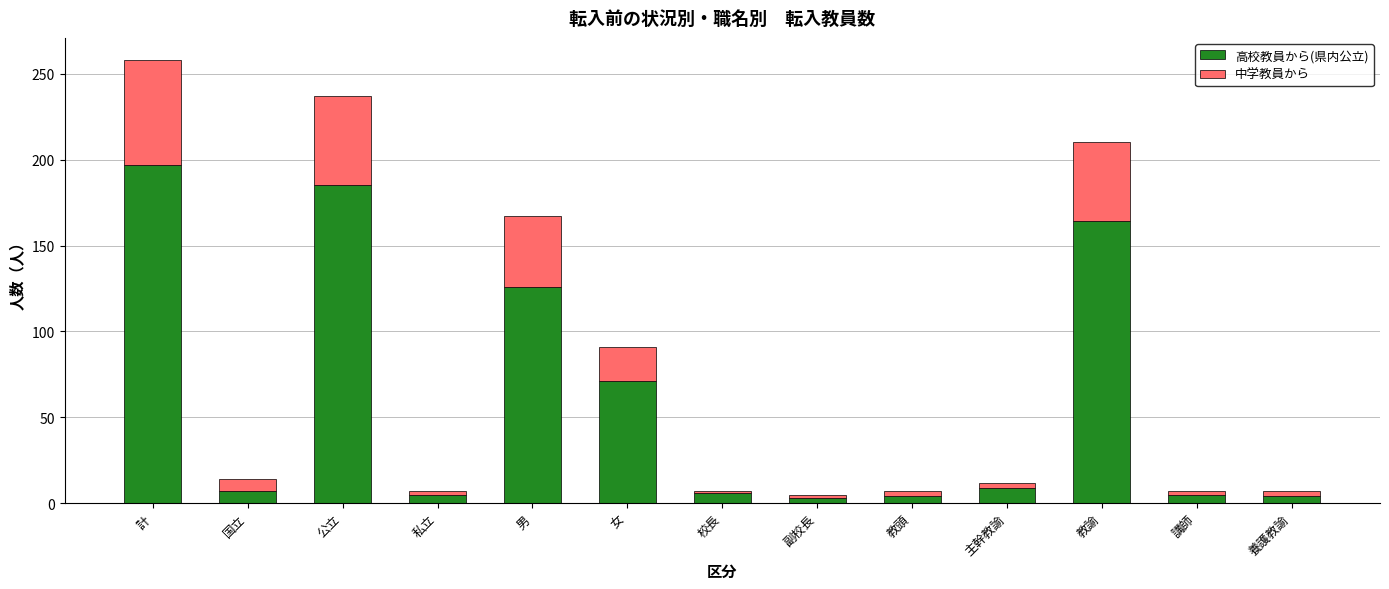

At which label does 高校教員から(県内公立) reach its peak?

計